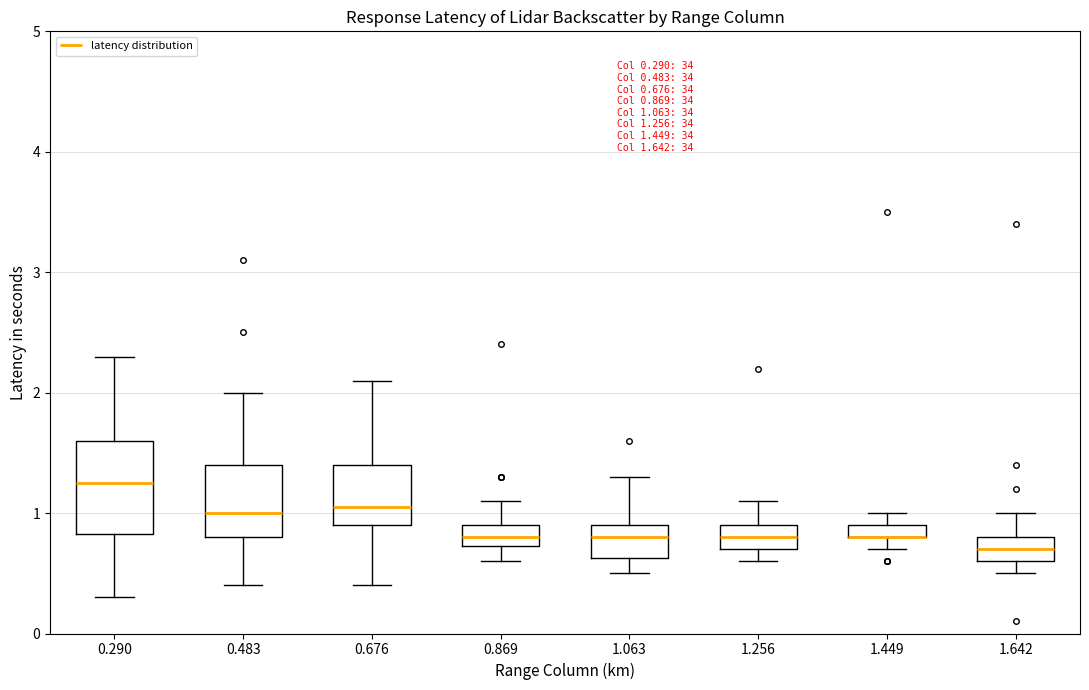

Which box is the tallest, from its lower edge to its upper edge?

0.290